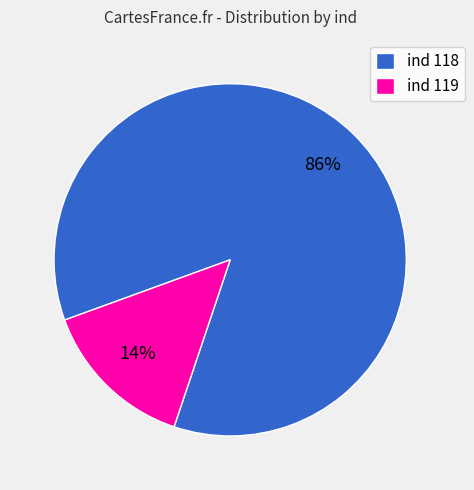

To the nearest percent, what portion does ind 119 represent?

14%